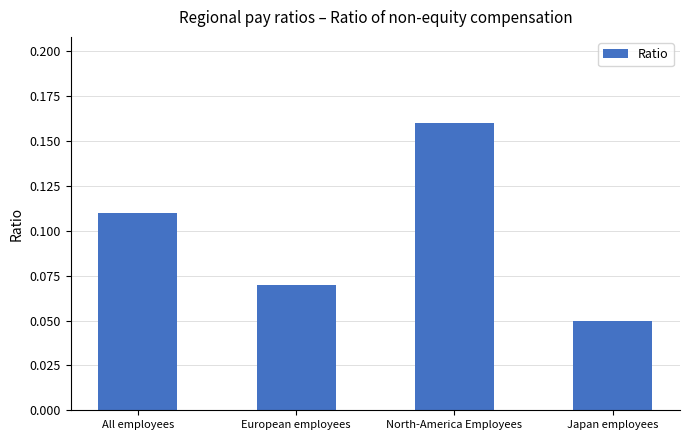

Which label corresponds to the largest value in the chart?

North-America Employees